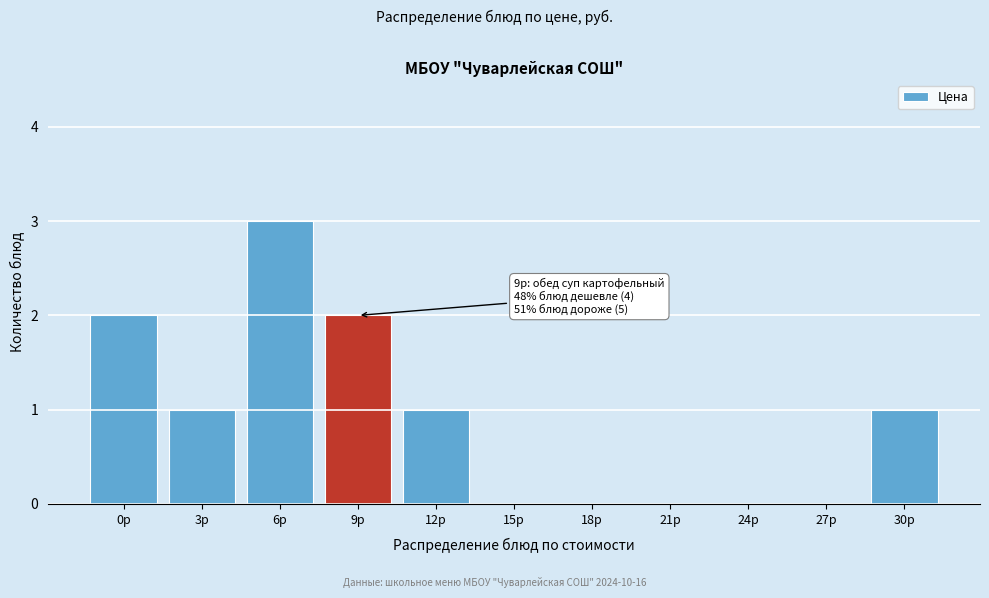

Reading left to right, extract all data points from this chart.

0р=2	3р=1	6р=3	9р=2	12р=1	15р=0	18р=0	21р=0	24р=0	27р=0	30р=1